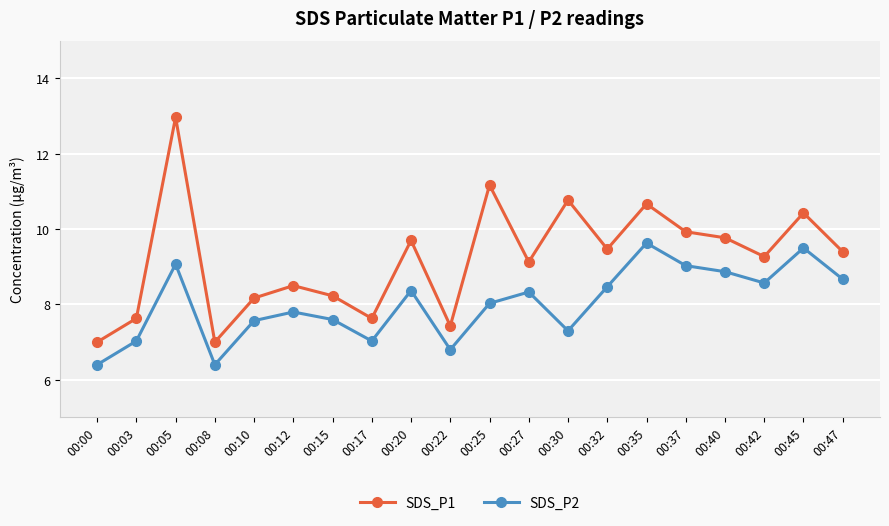

At how many categories does at least one series exceed 9?

12